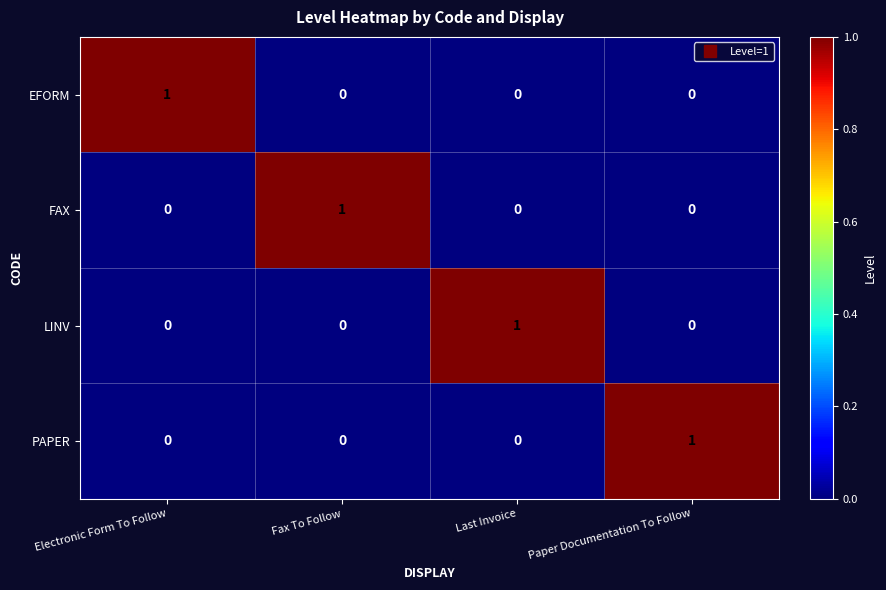

Which category has the highest value in the FAX series?

Fax To Follow